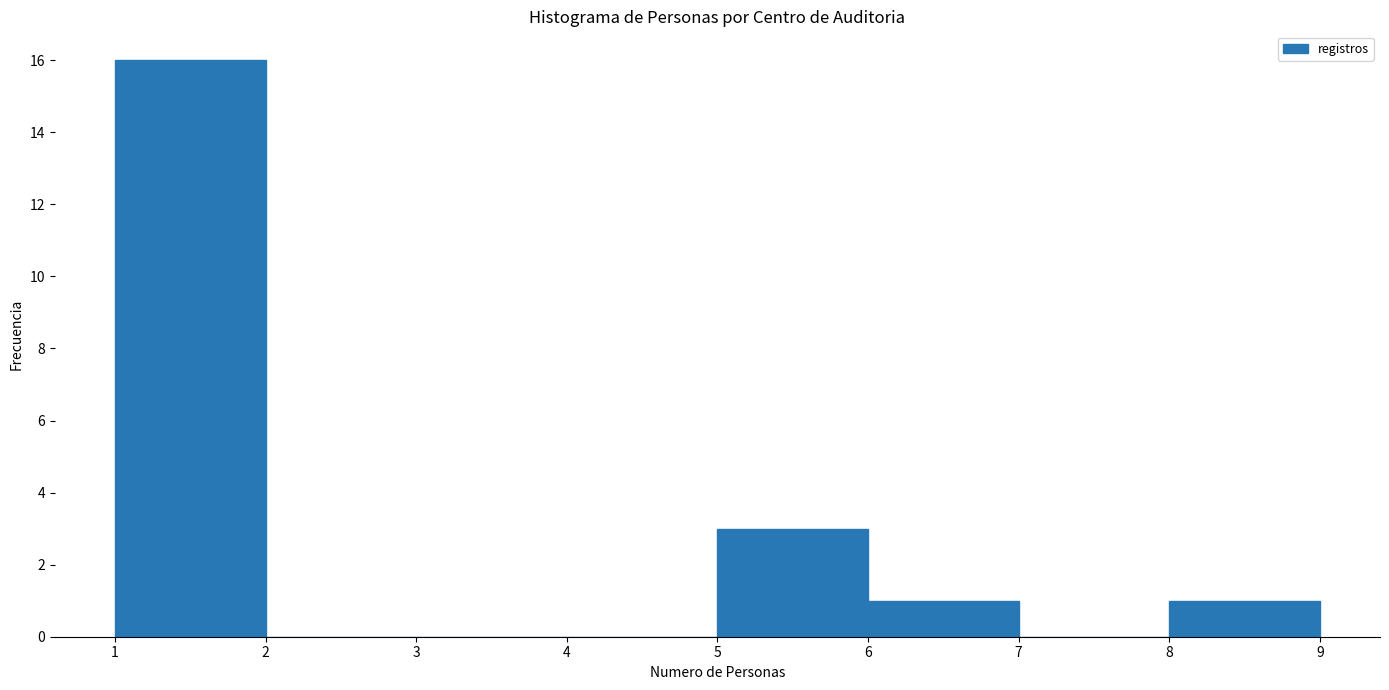

Reading left to right, list every bar in this chart as the range it spans on the x-axis followed by its height. The values are not printed on the chart, so give them approximately, as read against the axis.

1 to 2: 16
2 to 3: 0
3 to 4: 0
4 to 5: 0
5 to 6: 3
6 to 7: 1
7 to 8: 0
8 to 9: 1